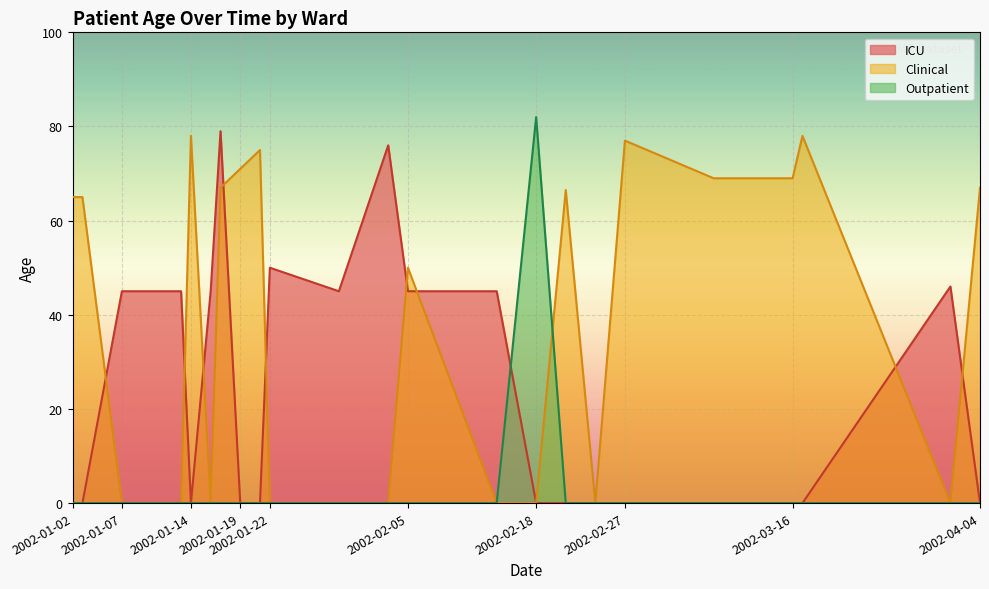

What is the greatest value displayed?

82.0